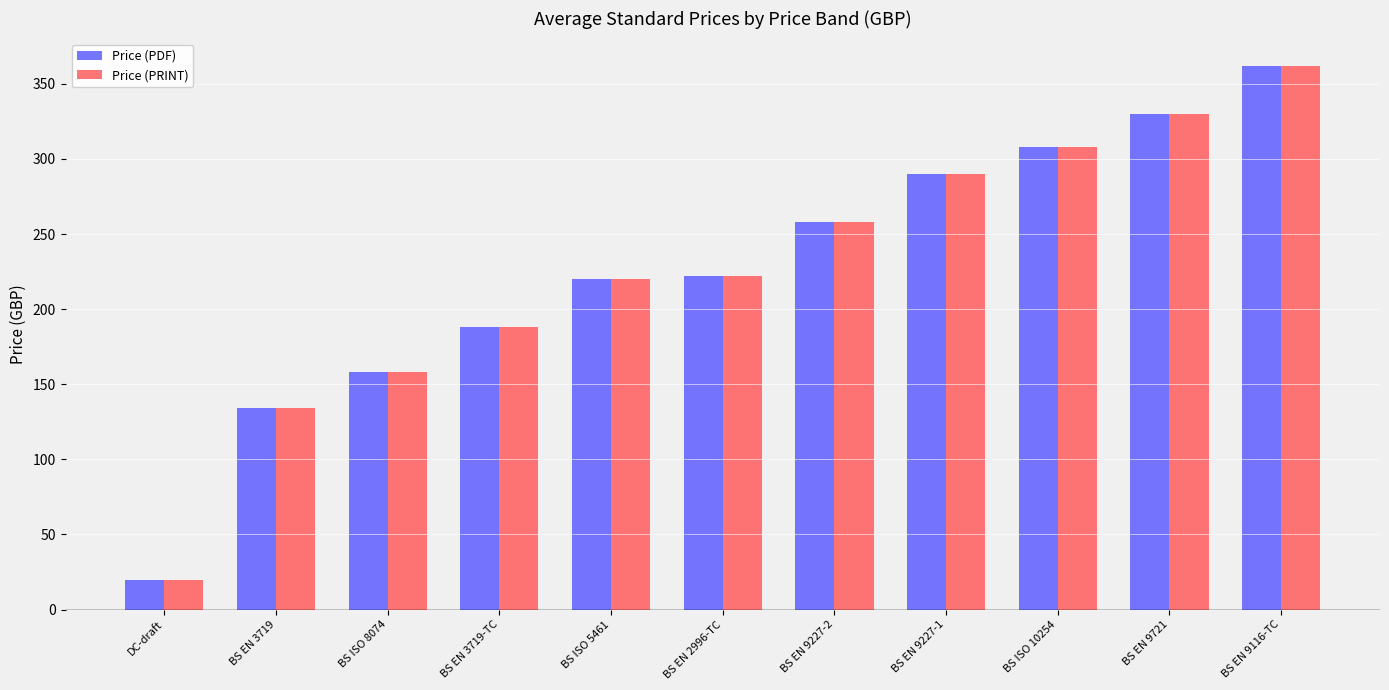

What is the total value across all series at BS ISO 8074?

316